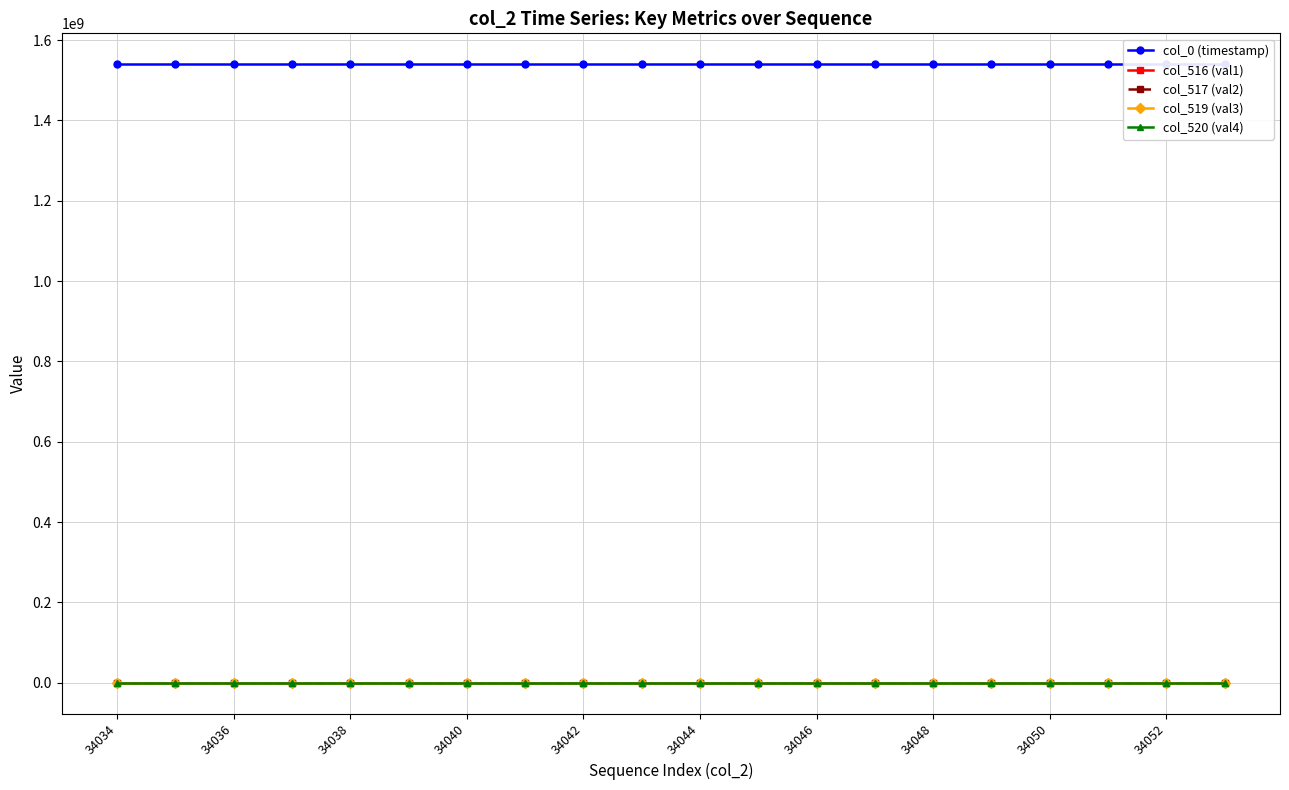

True or false: col_516 (val1) and col_520 (val4) intersect in this chart.

False